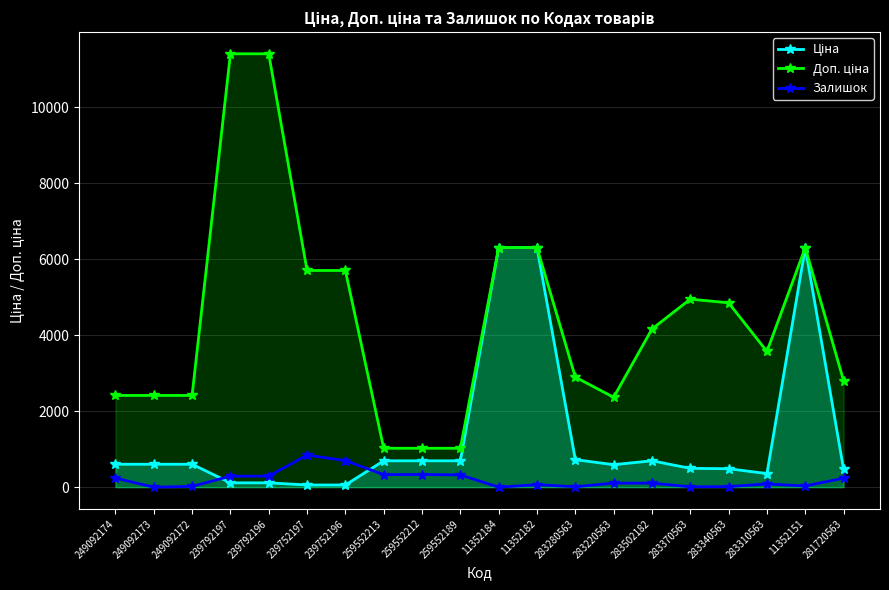

List the series in order of their overall mean, lowest first.

Залишок, Ціна, Доп. ціна